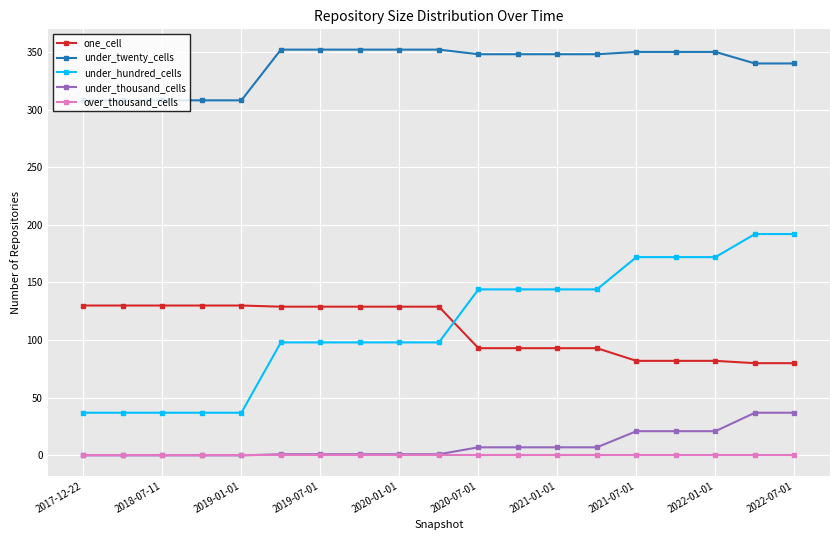

True or false: under_hundred_cells and over_thousand_cells cross at least once.

False